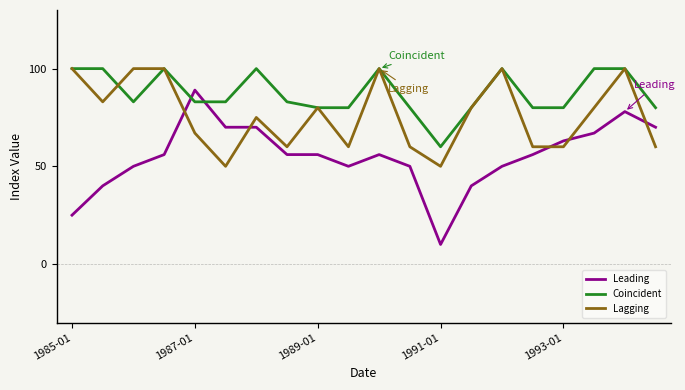

Rank the series by their average value, from lowest to highest.

Leading, Lagging, Coincident